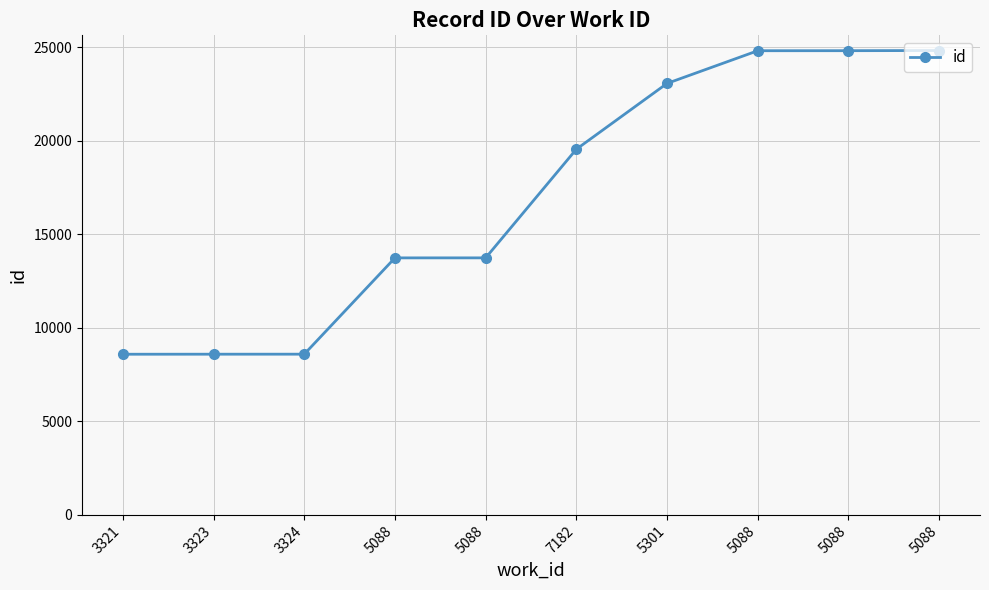

How many lines are shown in the chart?

1